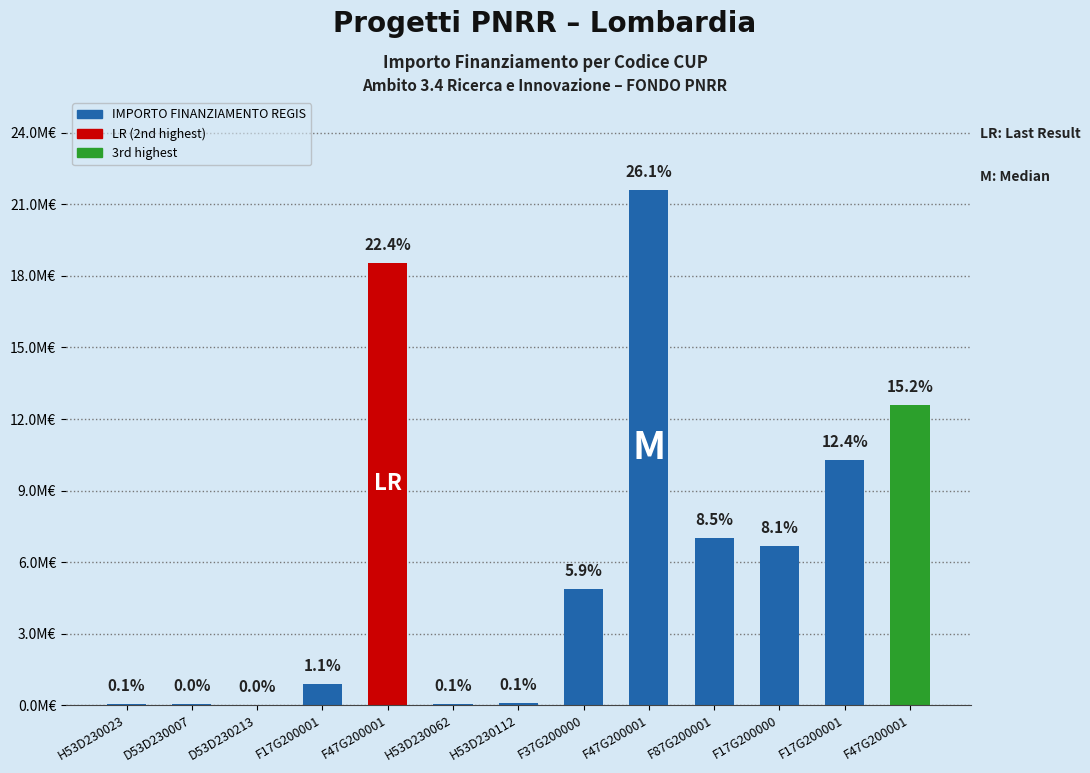

Count the number of values greater than 4863405.

6